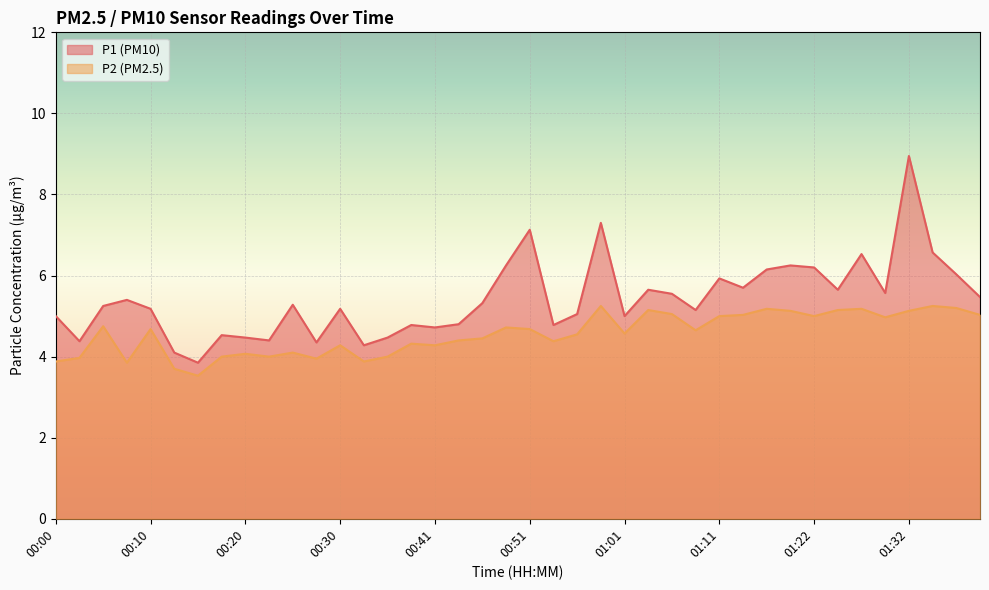

What is the minimum value for P1?

3.9